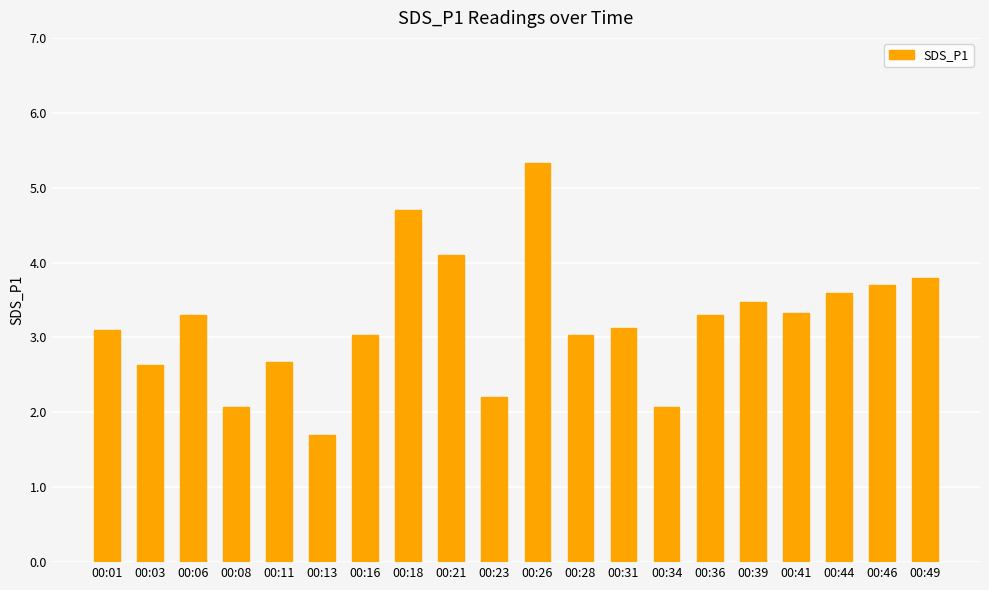

Which category has the highest value across all series?

00:26